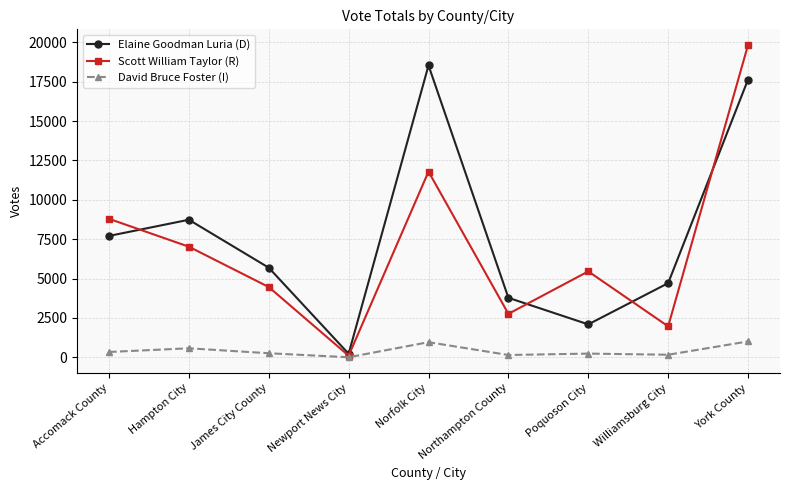

What are all the series names shown in the legend?

Elaine Goodman Luria (D), Scott William Taylor (R), David Bruce Foster (I)